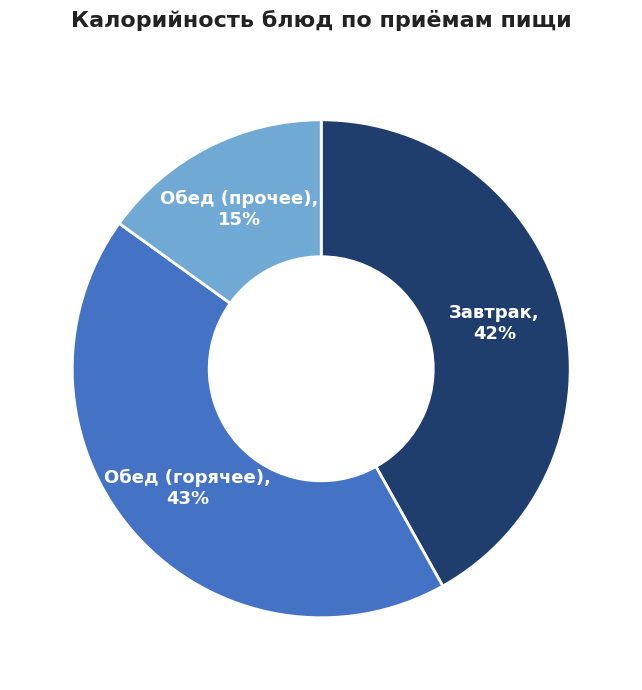

To the nearest percent, what is the average slice percentage?

33%